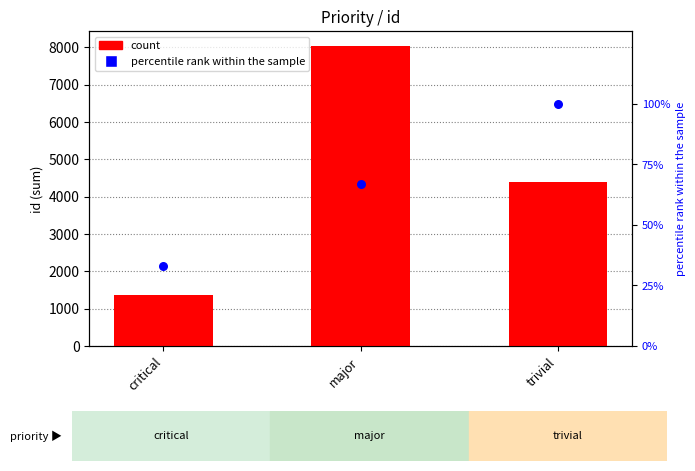

Which series has the largest total across all categories?

id (sum)